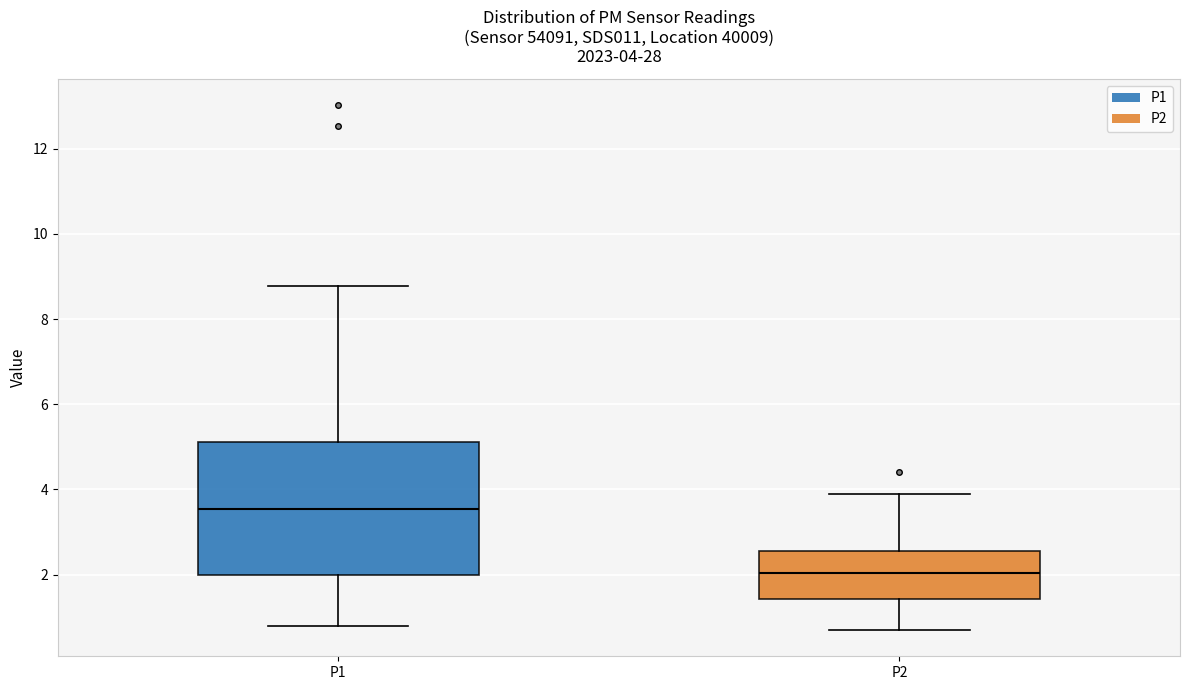

Comparing the boxes themselves (not the whiskers), which one is the tallest?

P1